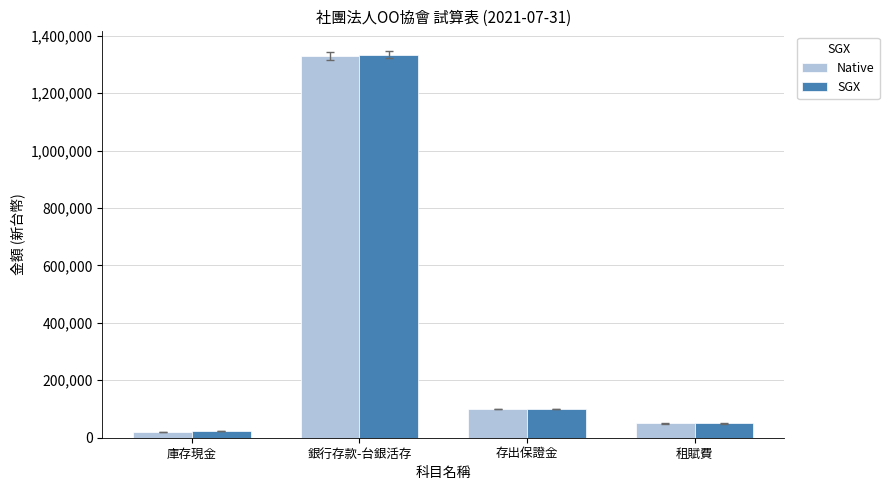

Between 銀行存款-台銀活存 and 存出保證金, which series saw the biggest shift?

SGX